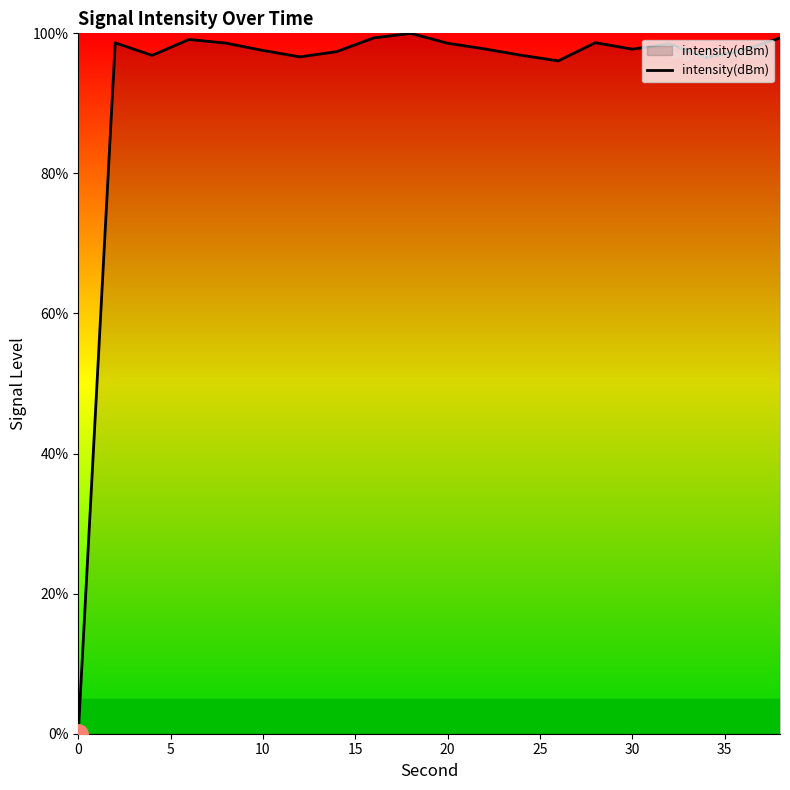

What is the maximum value shown in the chart?

100.0